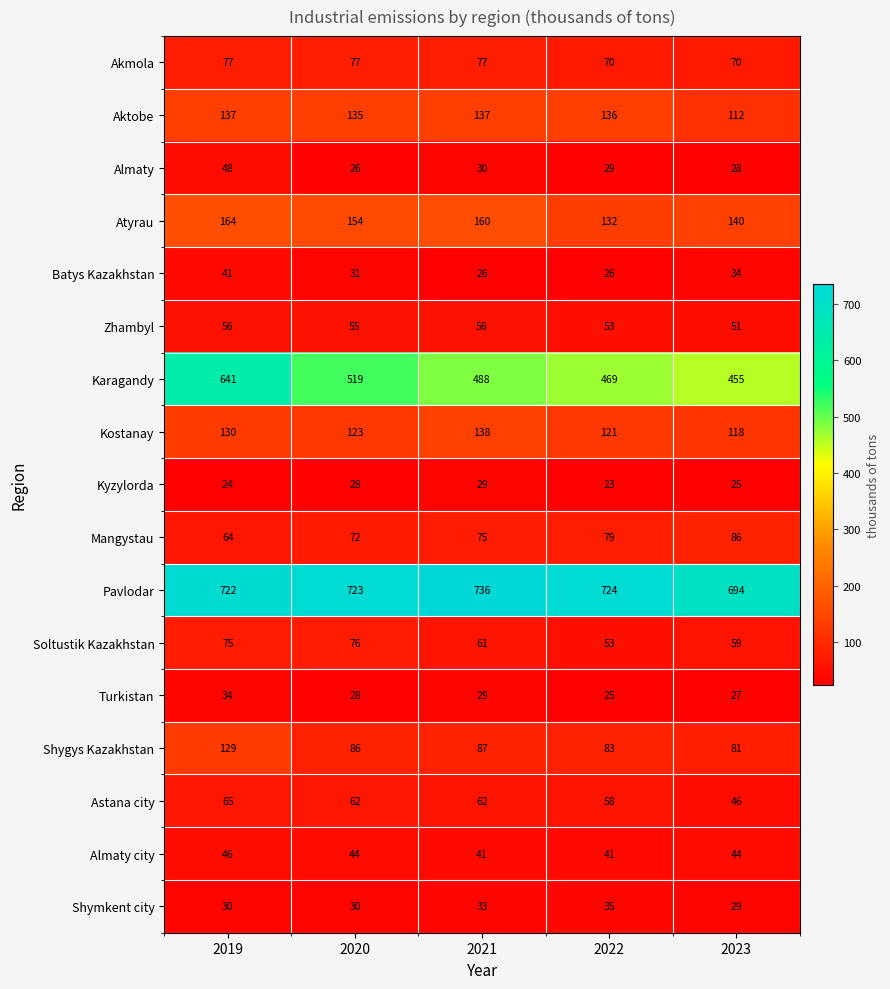

Which category has the lowest value in the Astana city series?

2023